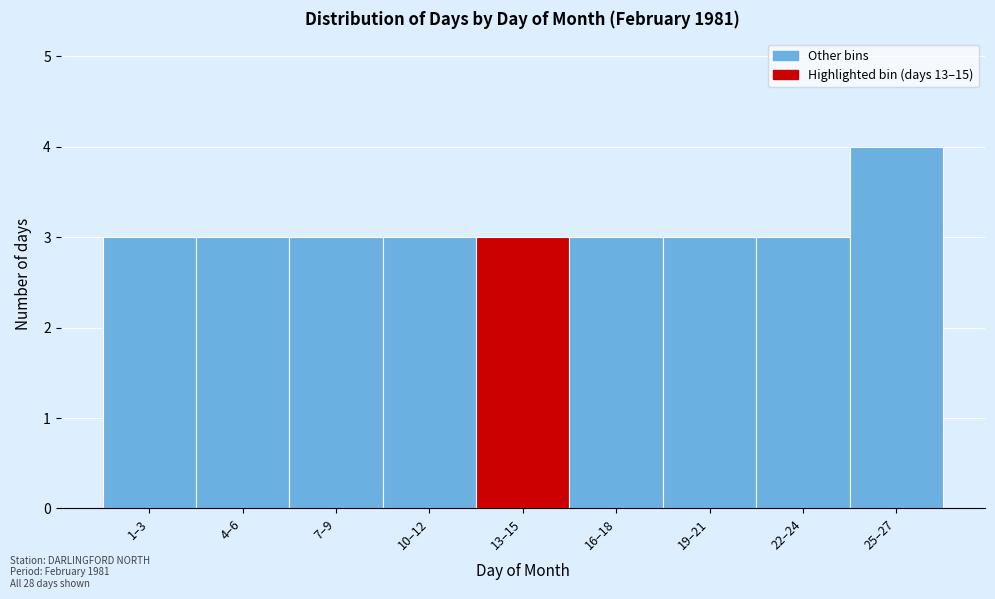

Reading left to right, list all the values displayed in this chart.

1–3=3	4–6=3	7–9=3	10–12=3	13–15=3	16–18=3	19–21=3	22–24=3	25–27=4